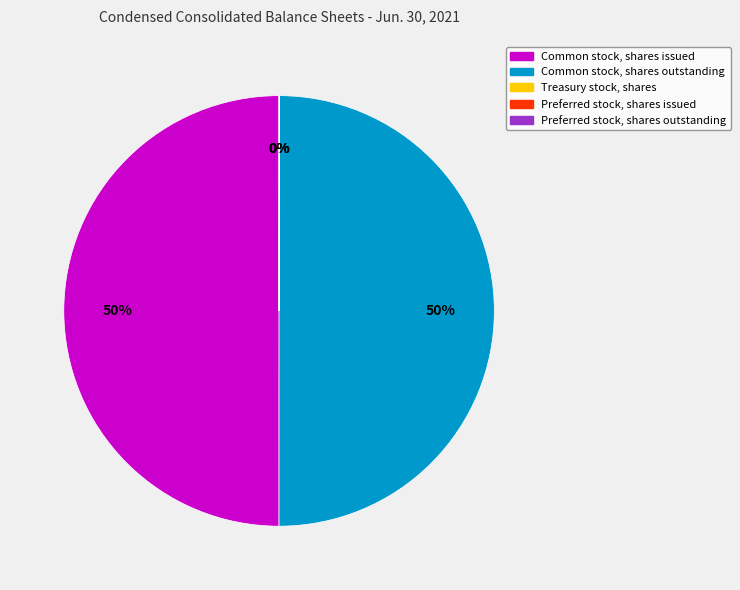

To the nearest percent, what is the difference between the largest and smallest slice percentages?

50%